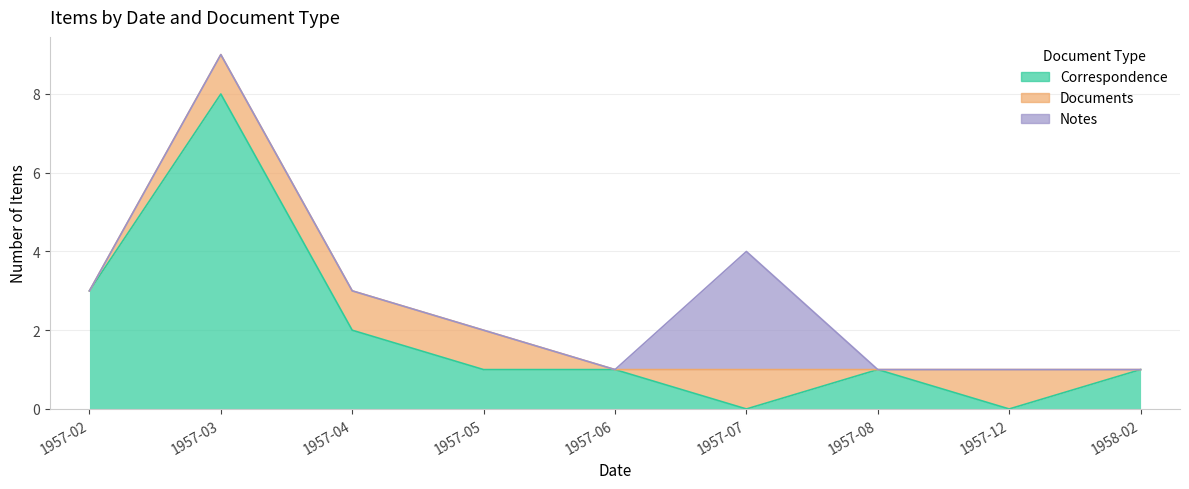

At how many categories does at least one series exceed 7?

1